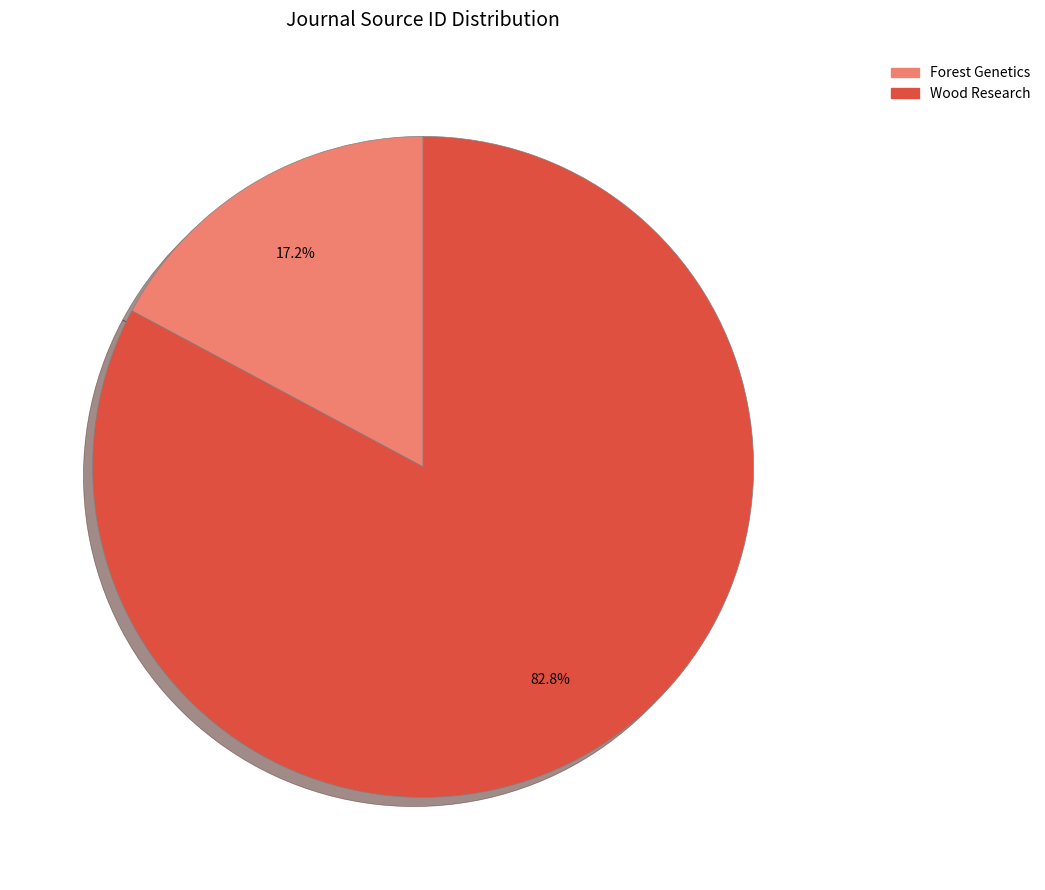

Which category has the biggest portion of the pie?

Wood Research